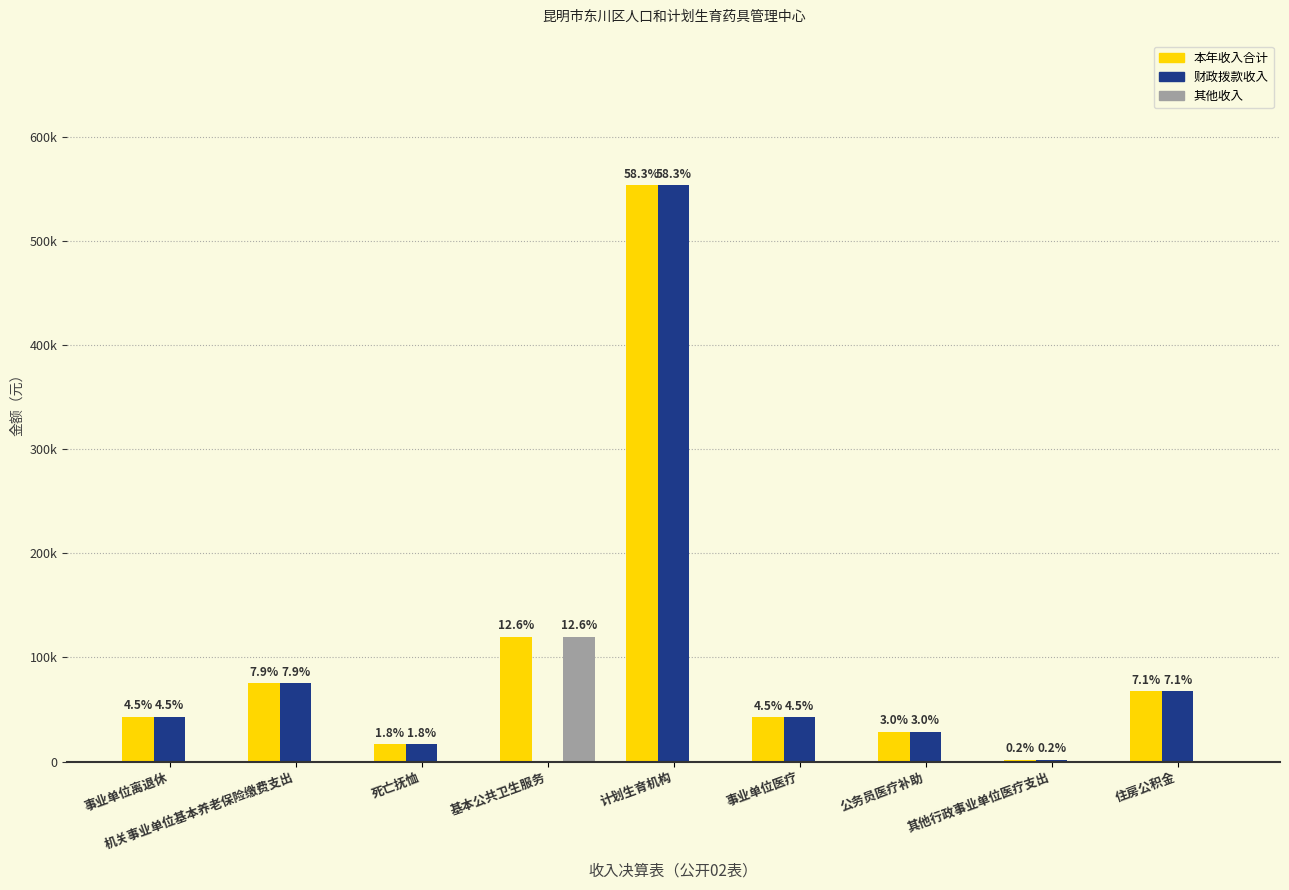

What is the approximate value of 财政拨款收入 at 死亡抚恤?

16767.8